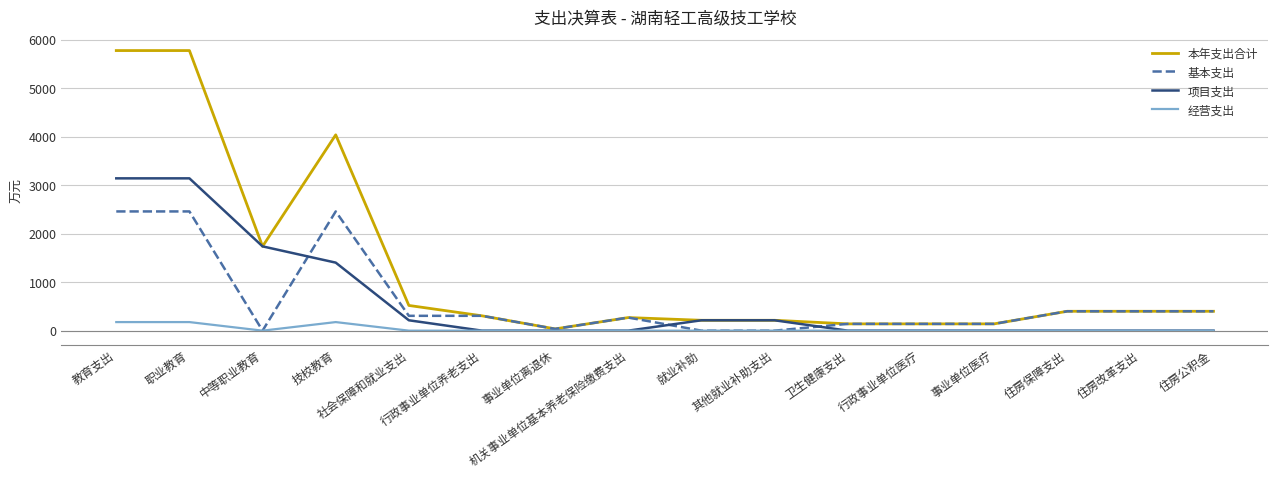

What is the average value of the 项目支出 series?

629.8